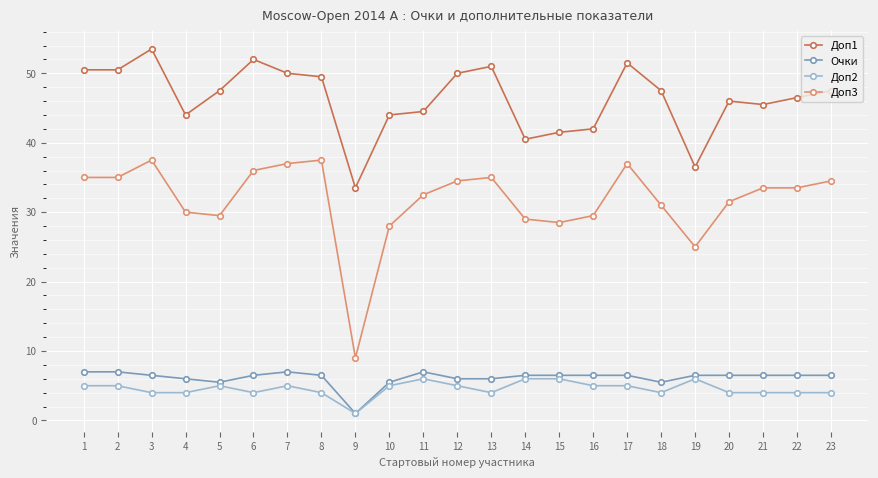

Reading right to left, list all the values displayed in this chart.

Доп1: 23=47.5	22=46.5	21=45.5	20=46.0	19=36.5	18=47.5	17=51.5	16=42.0	15=41.5	14=40.5	13=51.0	12=50.0	11=44.5	10=44.0	9=33.5	8=49.5	7=50.0	6=52.0	5=47.5	4=44.0	3=53.5	2=50.5	1=50.5
Очки: 23=6.5	22=6.5	21=6.5	20=6.5	19=6.5	18=5.5	17=6.5	16=6.5	15=6.5	14=6.5	13=6.0	12=6.0	11=7.0	10=5.5	9=1.0	8=6.5	7=7.0	6=6.5	5=5.5	4=6.0	3=6.5	2=7.0	1=7.0
Доп2: 23=4.0	22=4.0	21=4.0	20=4.0	19=6.0	18=4.0	17=5.0	16=5.0	15=6.0	14=6.0	13=4.0	12=5.0	11=6.0	10=5.0	9=1.0	8=4.0	7=5.0	6=4.0	5=5.0	4=4.0	3=4.0	2=5.0	1=5.0
Доп3: 23=34.5	22=33.5	21=33.5	20=31.5	19=25.0	18=31.0	17=37.0	16=29.5	15=28.5	14=29.0	13=35.0	12=34.5	11=32.5	10=28.0	9=9.0	8=37.5	7=37.0	6=36.0	5=29.5	4=30.0	3=37.5	2=35.0	1=35.0